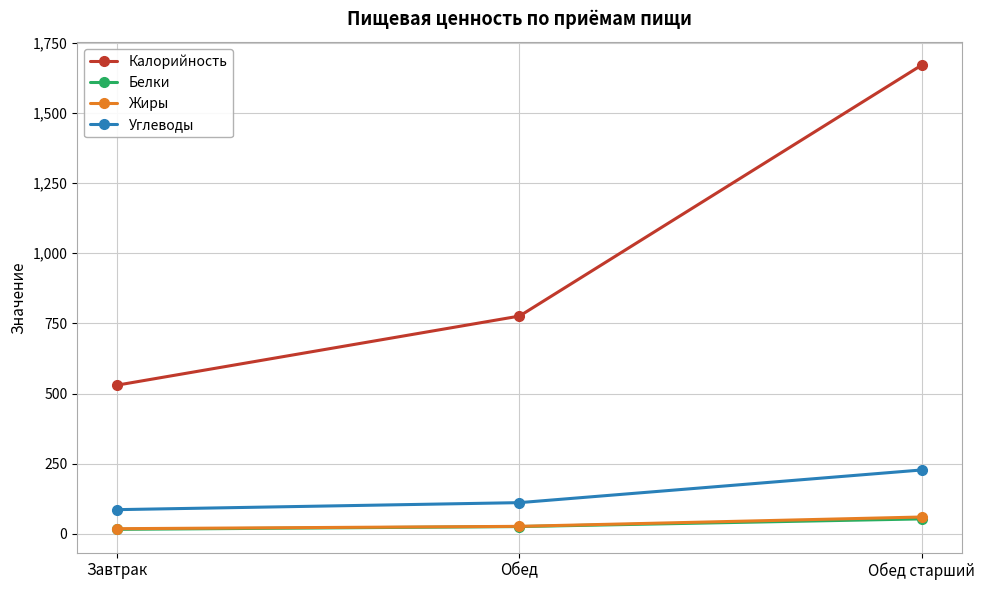

Read the Углеводы value at Обед.

111.2